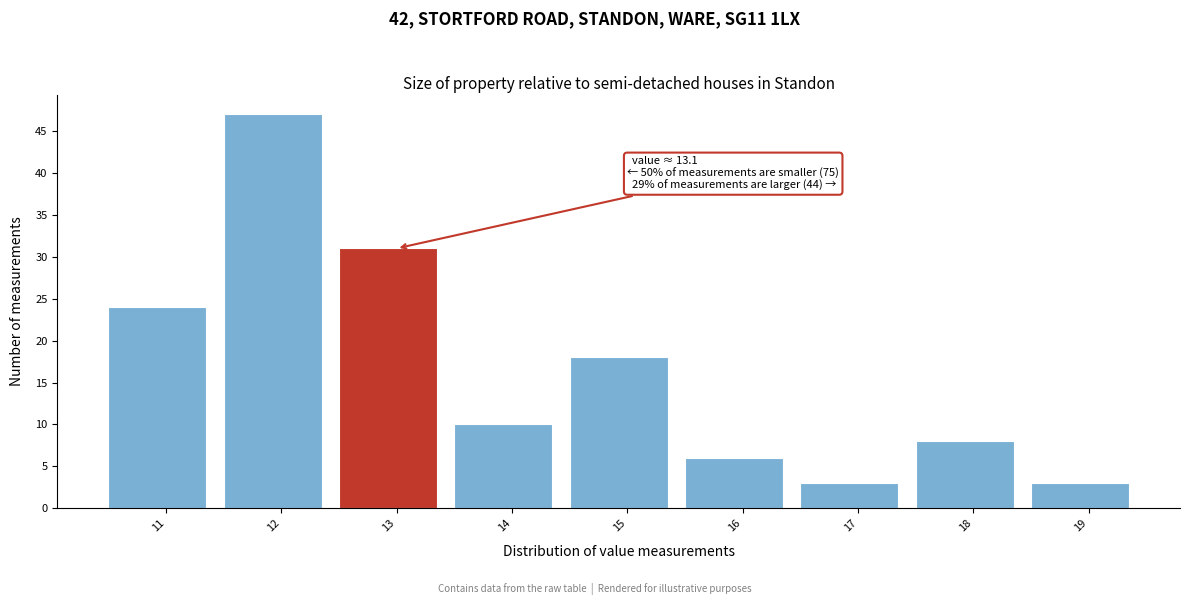

Reading right to left, what are all the values shown in this chart?

3	8	3	6	18	10	31	47	24